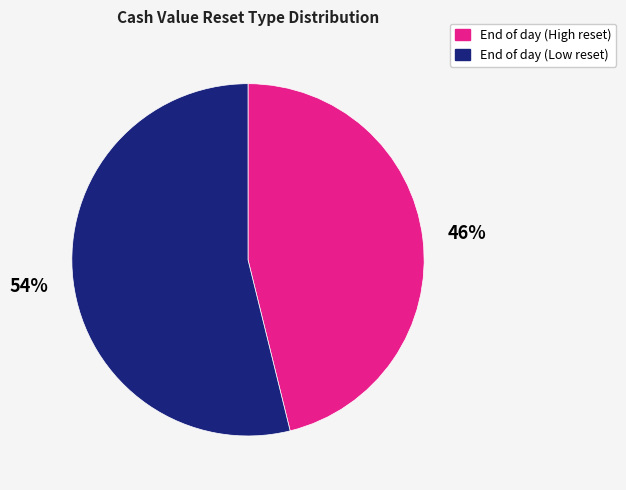

Which category has the biggest portion of the pie?

End of day (Low reset)